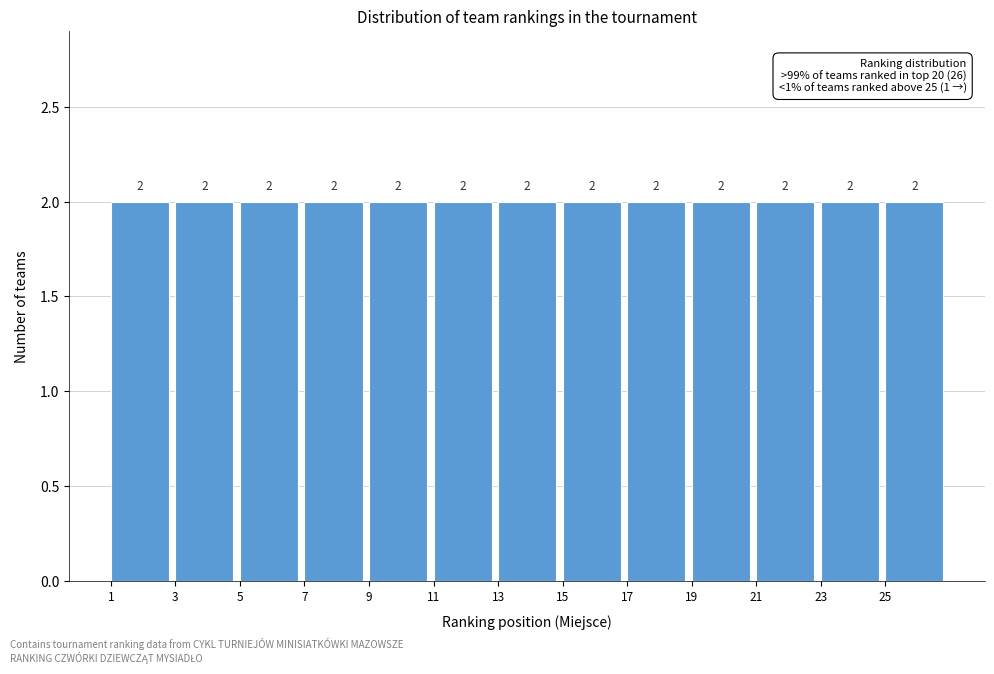

Reading left to right, transcribe this chart: for each bar, give the range it covers on the x-axis and its height.

1 to 3: 2
3 to 5: 2
5 to 7: 2
7 to 9: 2
9 to 11: 2
11 to 13: 2
13 to 15: 2
15 to 17: 2
17 to 19: 2
19 to 21: 2
21 to 23: 2
23 to 25: 2
25 to 27: 2